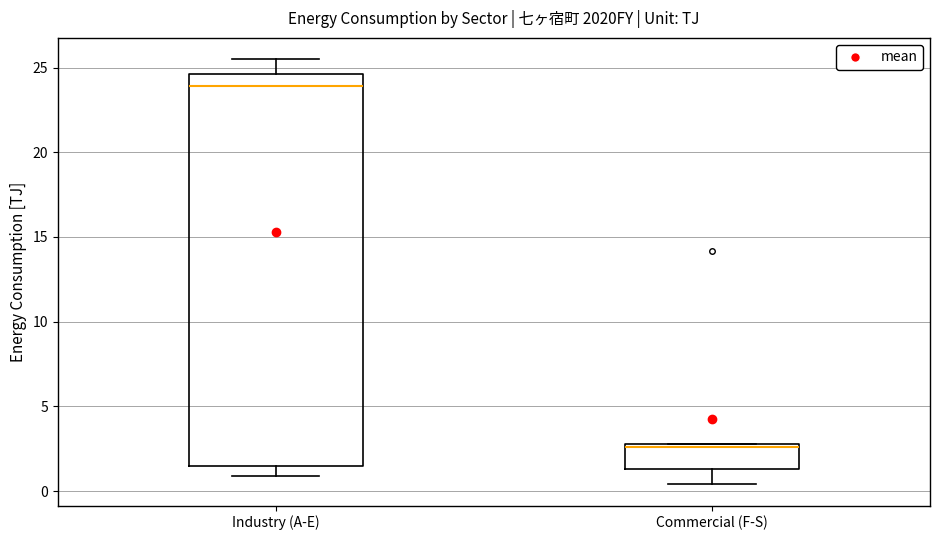

Which box is the tallest, from its lower edge to its upper edge?

Industry (A-E)